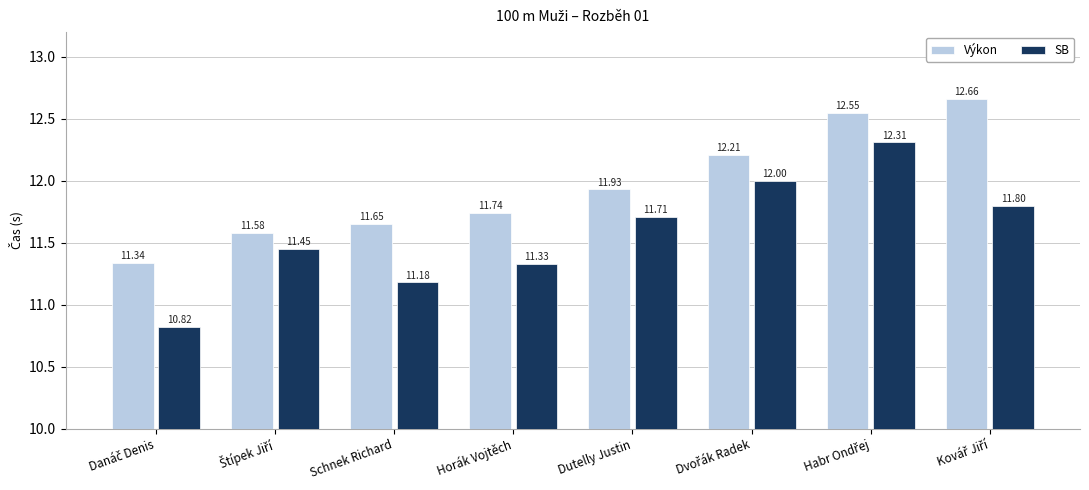

What value does the Výkon series have at Schnek Richard?

11.7